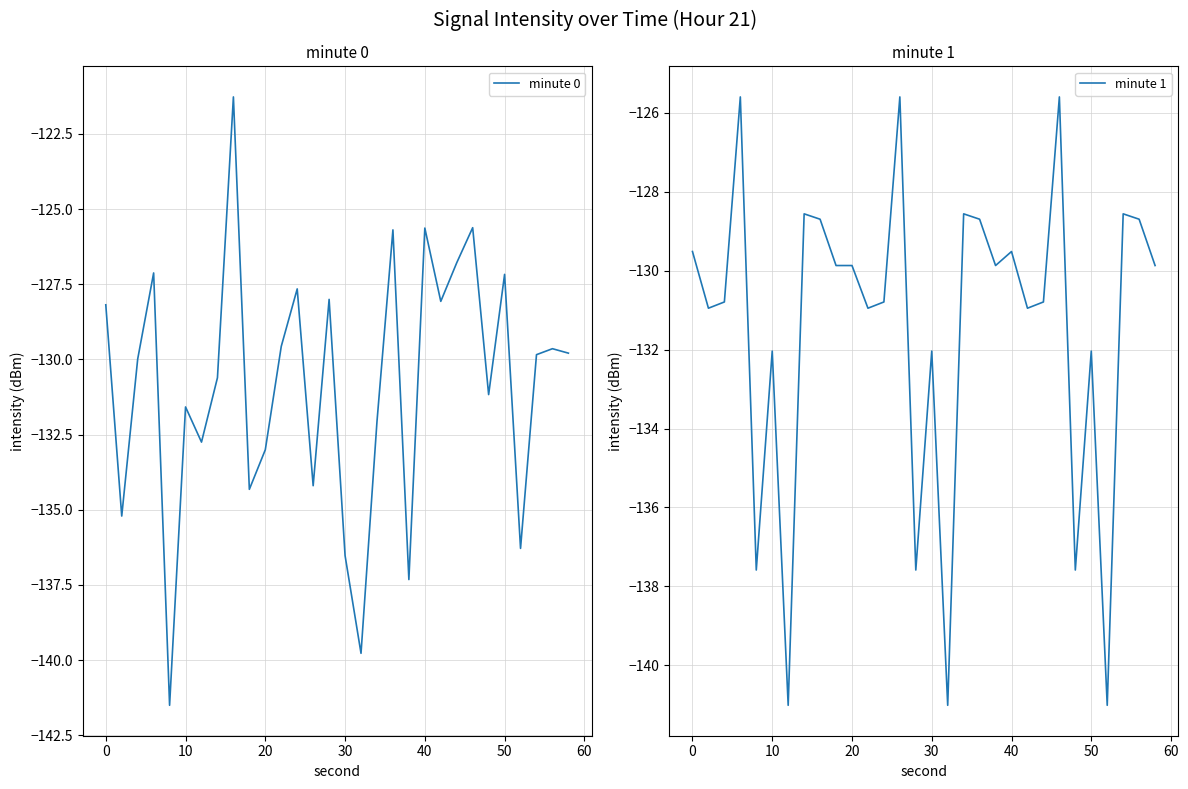

List the series in order of their overall mean, highest first.

minute 0, minute 1